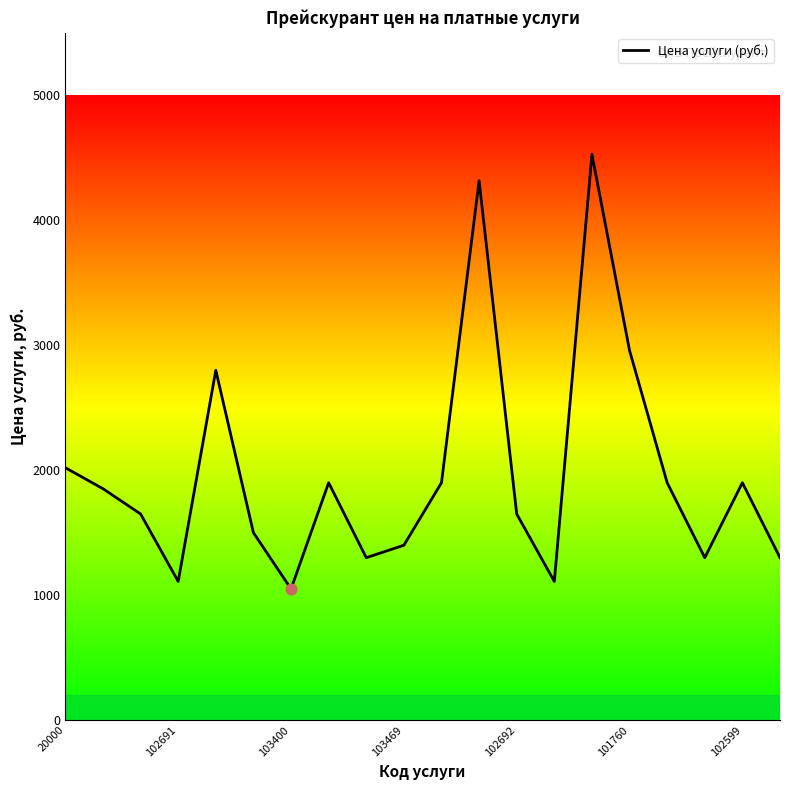

What is the minimum value shown in the chart?

1050